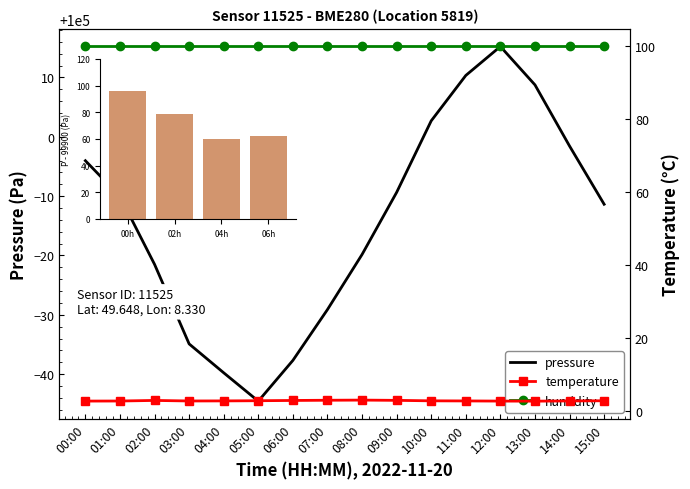

Reading left to right, transcribe all the data shown in this chart.

pressure: 00:00=99996.0	01:00=99989.9	02:00=99978.5	03:00=99965.1	04:00=99960.2	05:00=99955.4	06:00=99962.3	07:00=99970.9	08:00=99980.2	09:00=99990.6	10:00=100002.7	11:00=100010.3	12:00=100015.2	13:00=100008.8	14:00=99998.4	15:00=99988.6
temperature: 00:00=2.9	01:00=2.9	02:00=3.0	03:00=2.9	04:00=2.9	05:00=3.0	06:00=3.0	07:00=3.1	08:00=3.1	09:00=3.0	10:00=2.9	11:00=2.9	12:00=2.9	13:00=2.8	14:00=2.9	15:00=2.9
humidity: 00:00=100.0	01:00=100.0	02:00=100.0	03:00=100.0	04:00=100.0	05:00=100.0	06:00=100.0	07:00=100.0	08:00=100.0	09:00=100.0	10:00=100.0	11:00=100.0	12:00=100.0	13:00=100.0	14:00=100.0	15:00=100.0